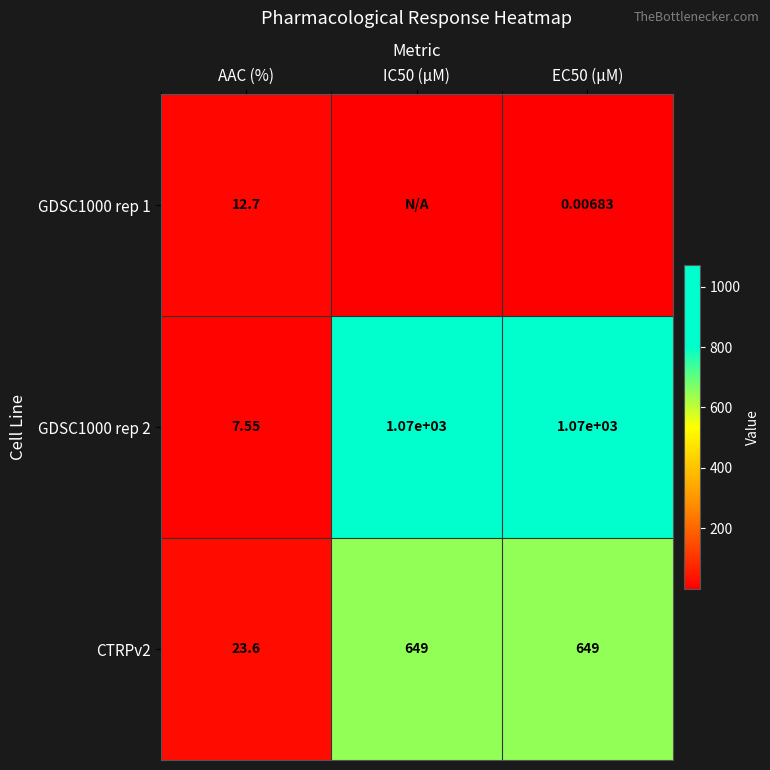

Is the value of GDSC1000 rep 1 at AAC (%) greater than the value of CTRPv2 at AAC (%)?

No